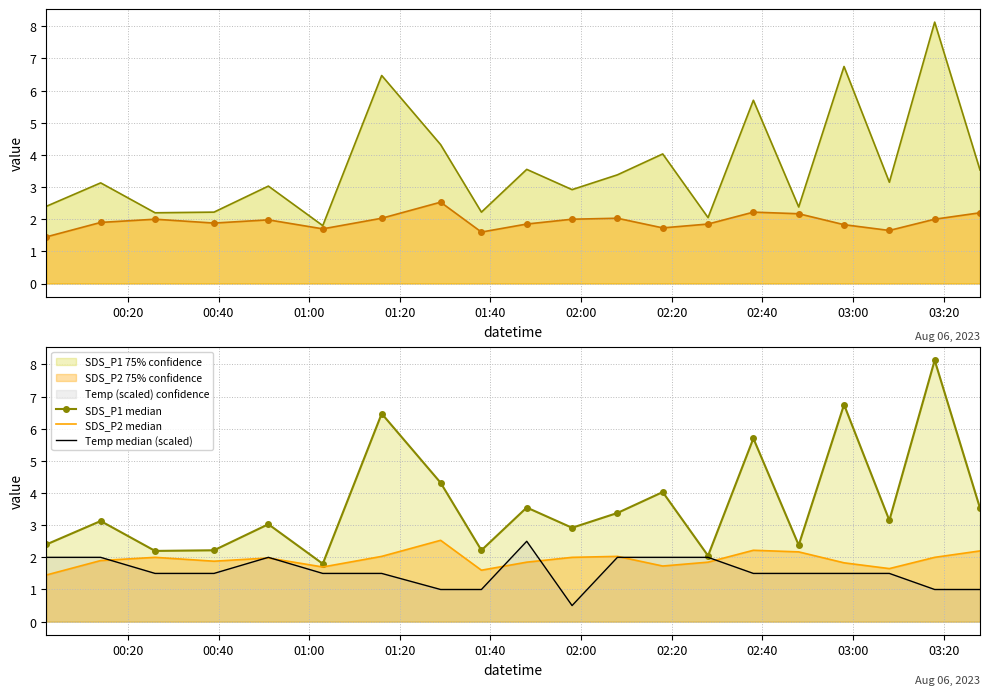

The SDS_P1 median series shows 6.4 at 02:40. True or false?

False